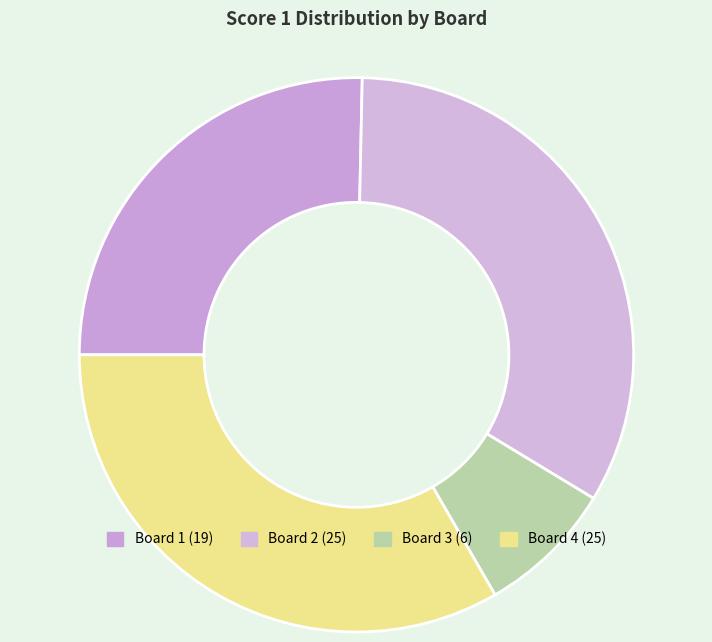

What percentage is the Board 2 slice, to the nearest percent?

33%